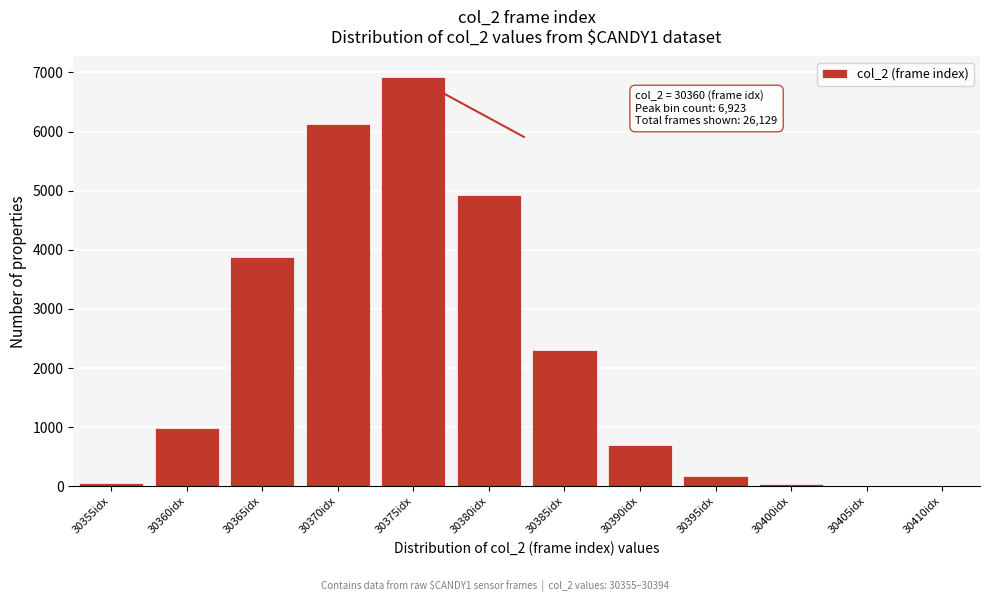

What is the maximum value shown in the chart?

6923